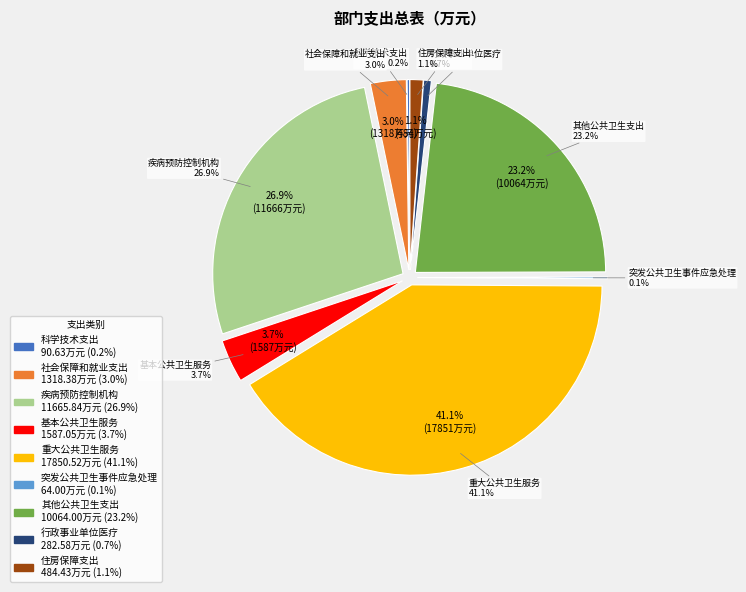

Combined, what portion of the pie is 科学技术支出 and 行政事业单位医疗?

0.9%